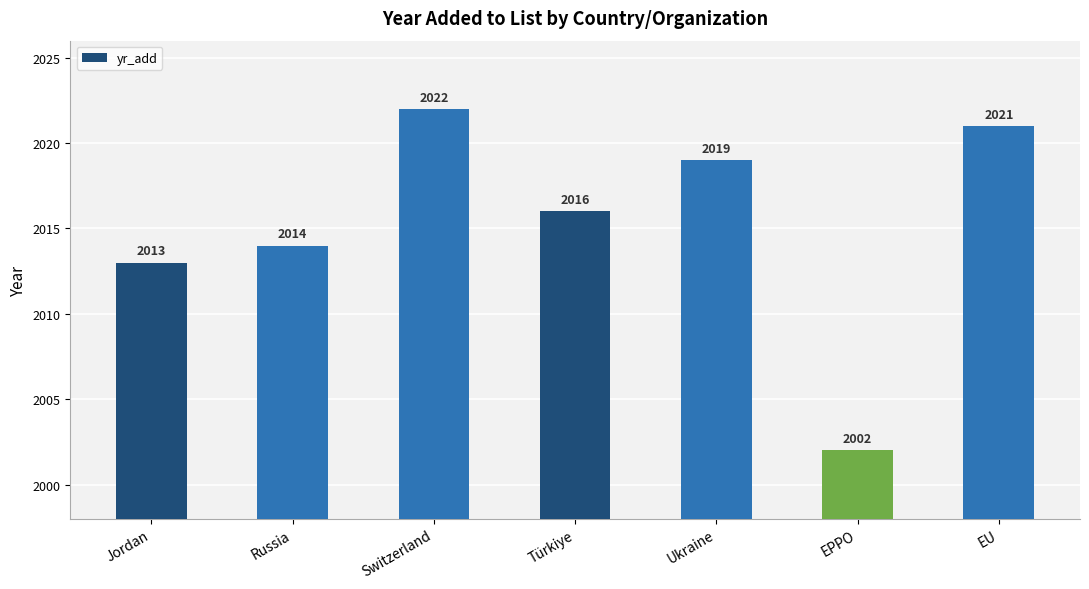

What is the change in value from Türkiye to Ukraine?

+3